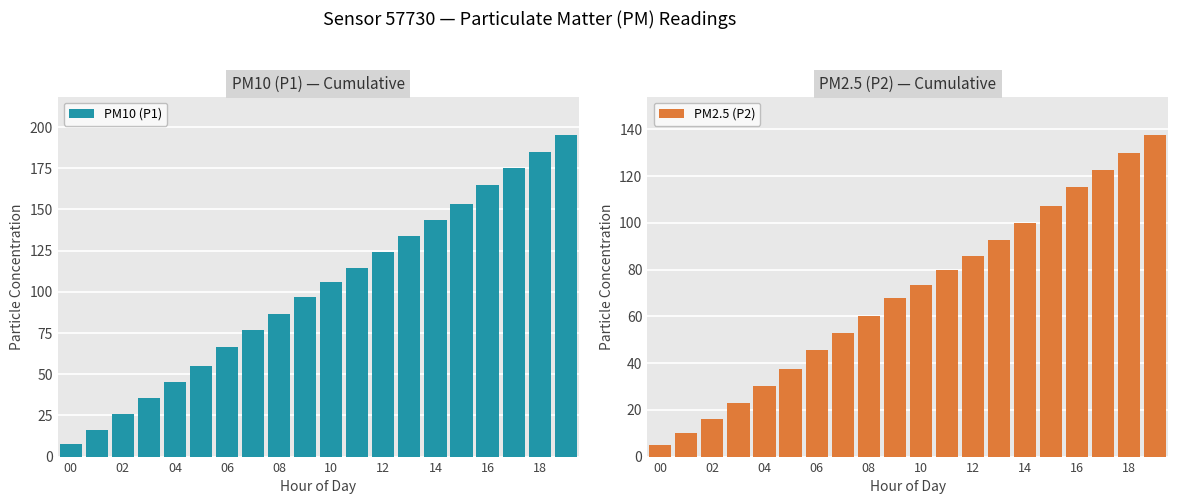

Which series has the largest total across all categories?

PM10 (P1)